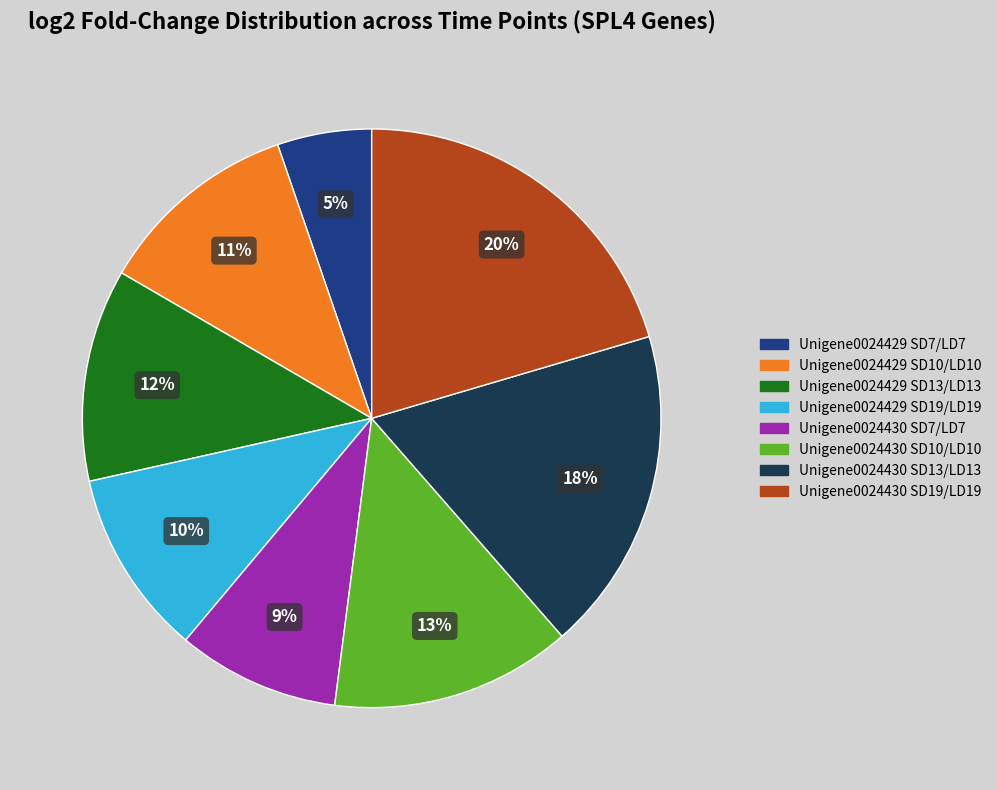

Between Unigene0024429 SD10/LD10 and Unigene0024430 SD10/LD10, which is larger?

Unigene0024430 SD10/LD10